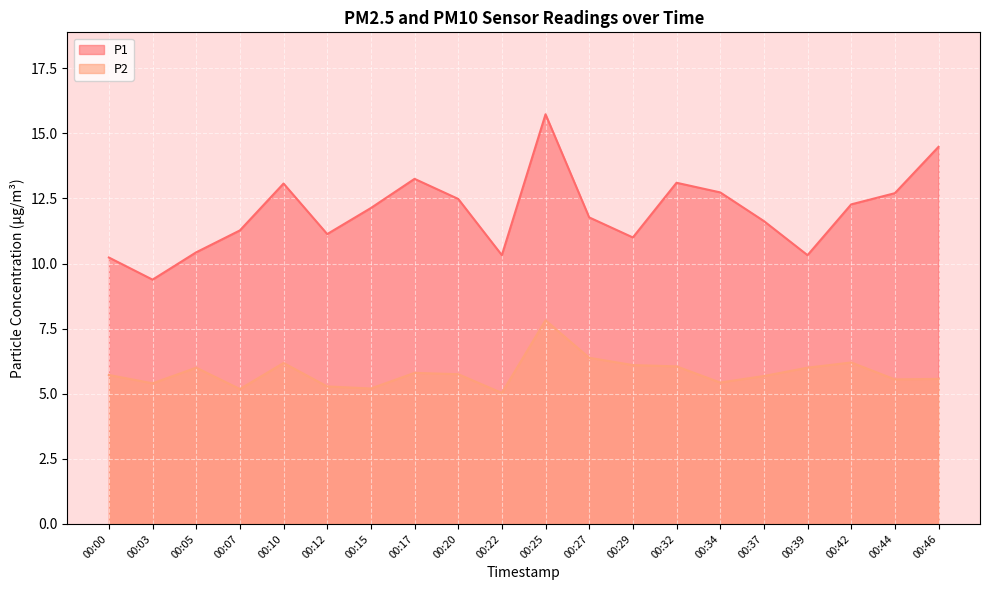

Where is P2 nearest to the value 6?

00:05